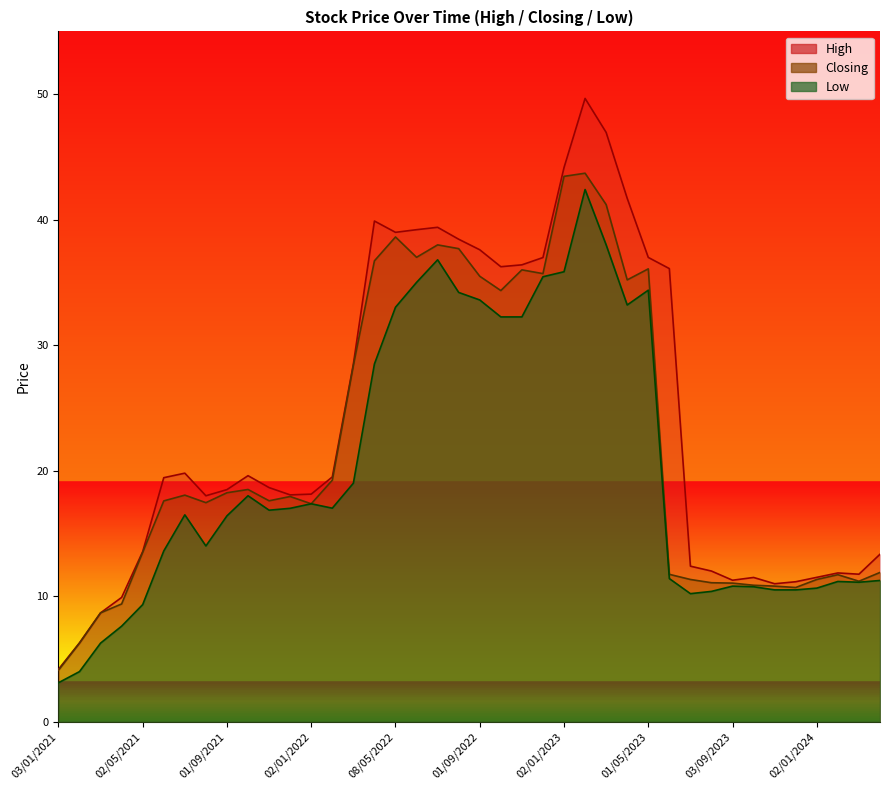

What is the sum of the Closing values at 01/06/2021 and 03/03/2024?

28.8